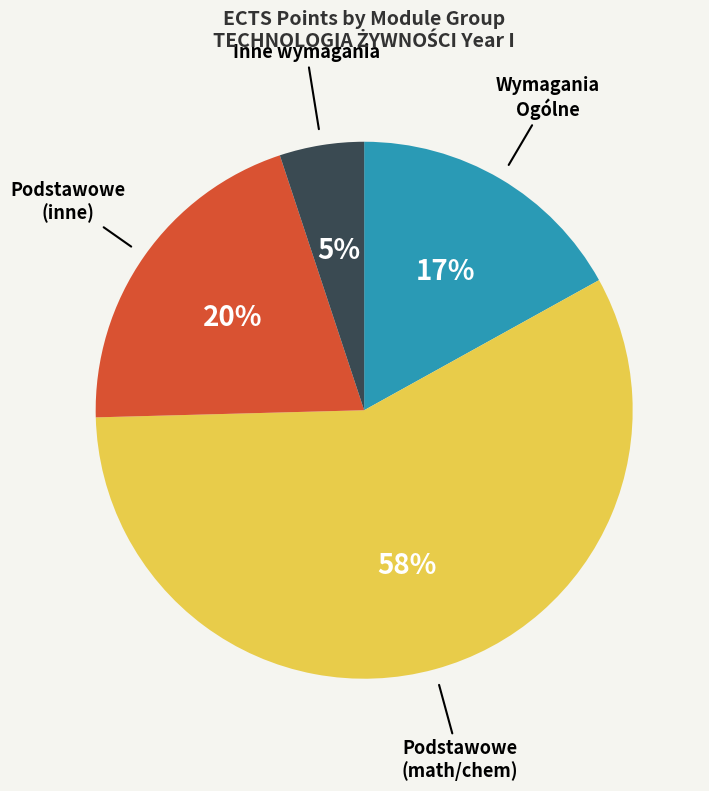

True or false: Inne wymagania accounts for 5% of the total.

True